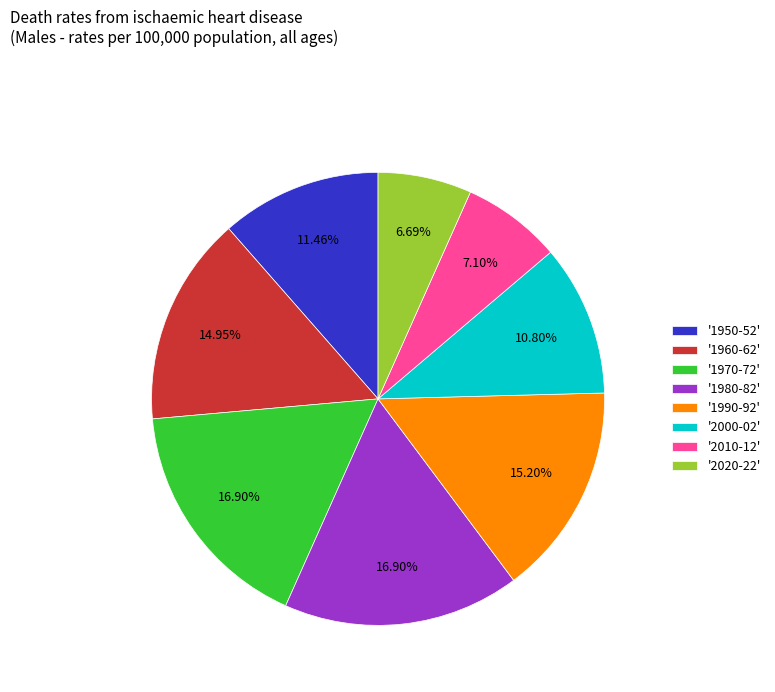

Approximately how many times larger is the value at '2020-22' compared to '1990-92'?

0.4